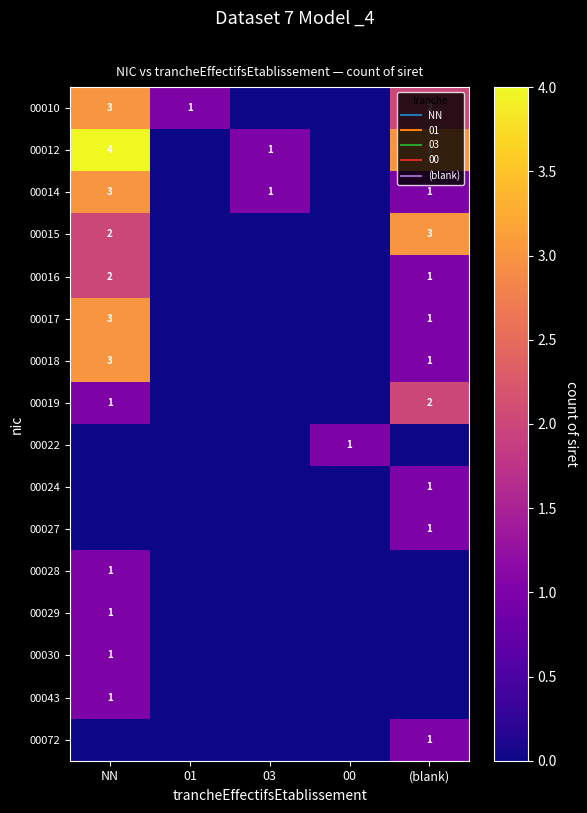

Is it true that 00014 equals 0 at 00?

True